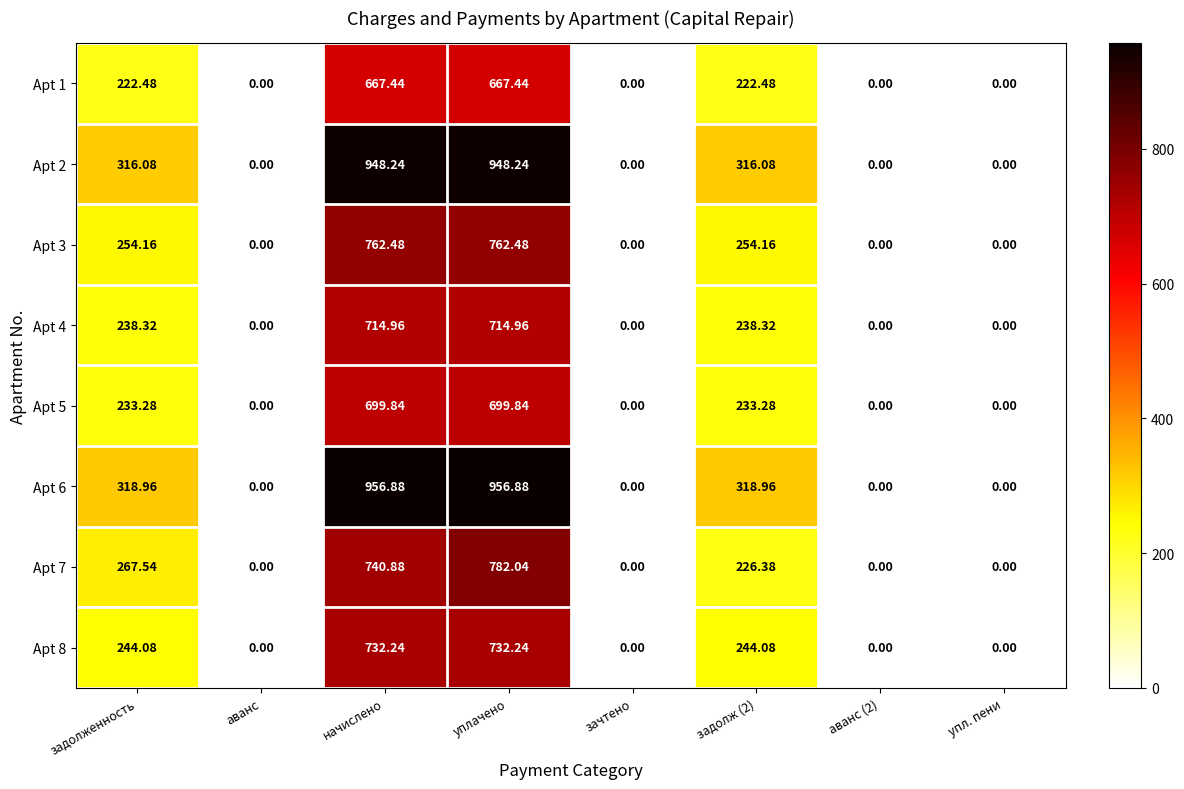

Where does the Apt 6 series first go above 318?

задолженность